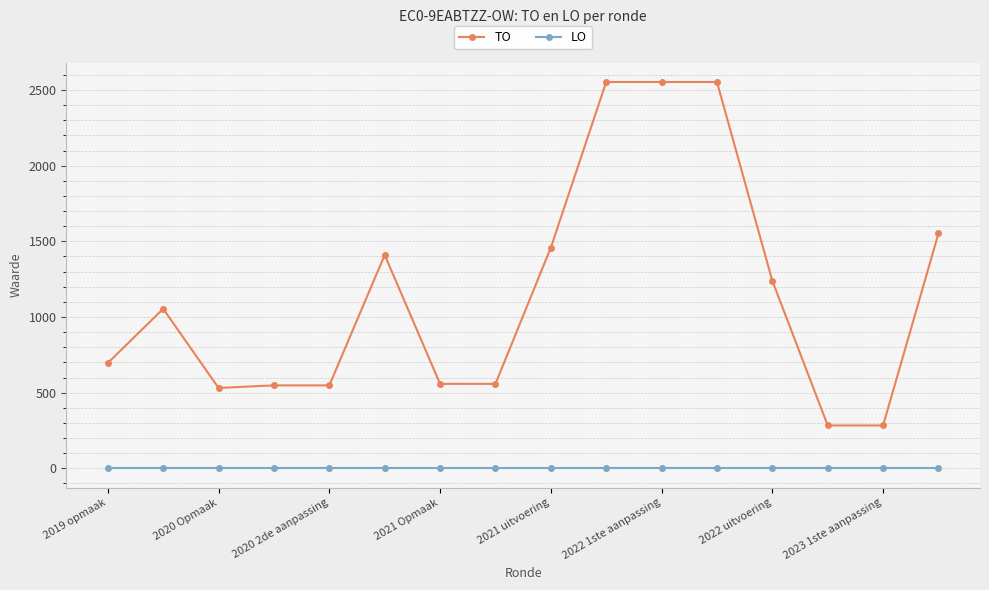

Which series has the widest spread of values?

TO